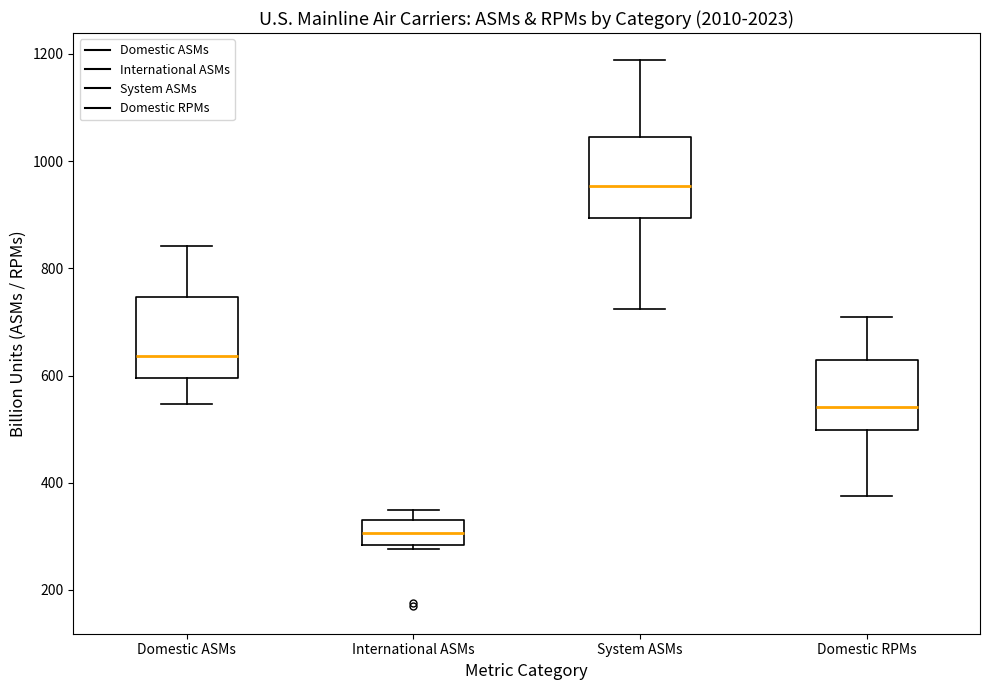

Which box has the lowest median line?

International ASMs